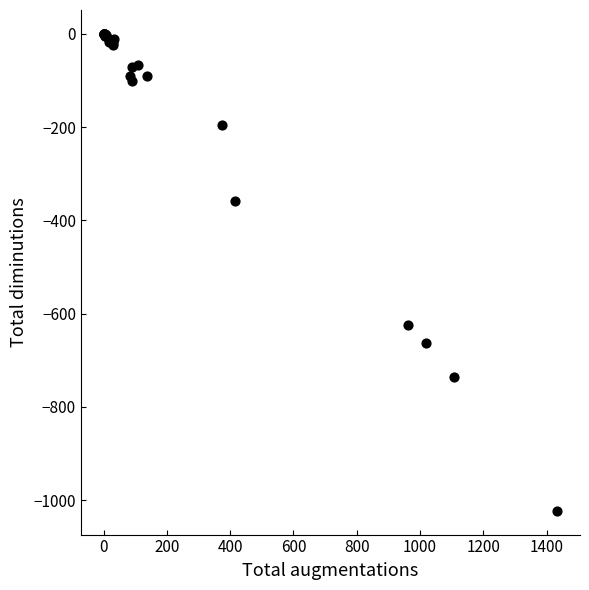

What Y value in the scatter plot is closest to -511?

-624